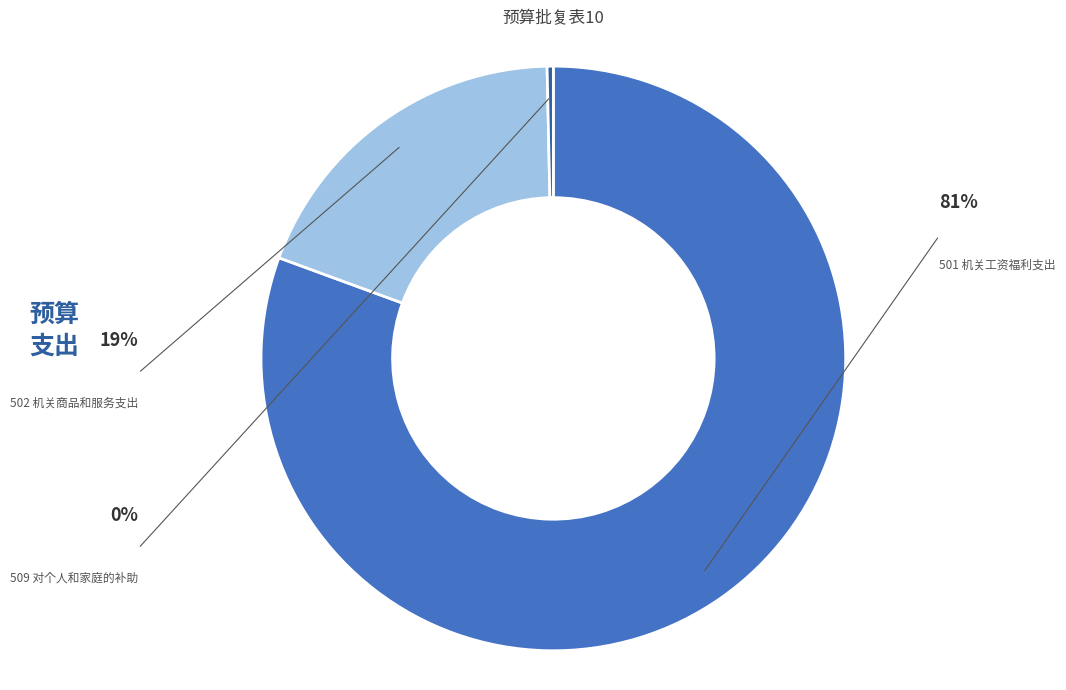

What is the largest slice in the pie chart?

501 机关工资福利支出